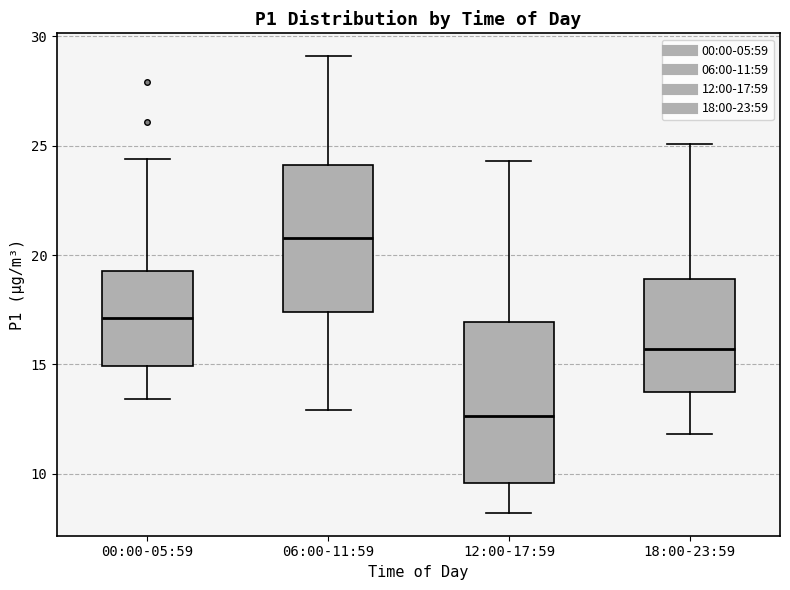

Reading left to right, transcribe this box plot: for each box, give where its median line is, the range the box spans, and where its two whiskers end, as read against the y-axis. The values are not printed on the chart, so give them approximately, as read against the axis.

00:00-05:59: median 17.0, box 15.0 to 19.5, whiskers 13.5 to 24.5
06:00-11:59: median 21.0, box 17.5 to 24.0, whiskers 13.0 to 29.0
12:00-17:59: median 12.5, box 9.5 to 17.0, whiskers 8.0 to 24.5
18:00-23:59: median 15.5, box 14.0 to 19.0, whiskers 12.0 to 25.0